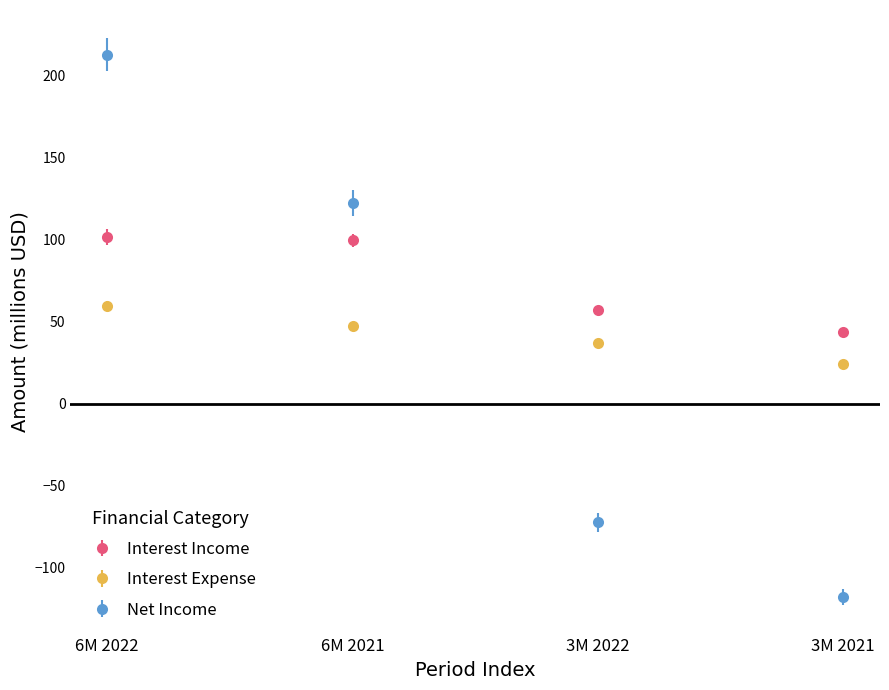

Is the value of Interest Expense at 6M 2022 greater than the value of Net Income at 3M 2021?

Yes